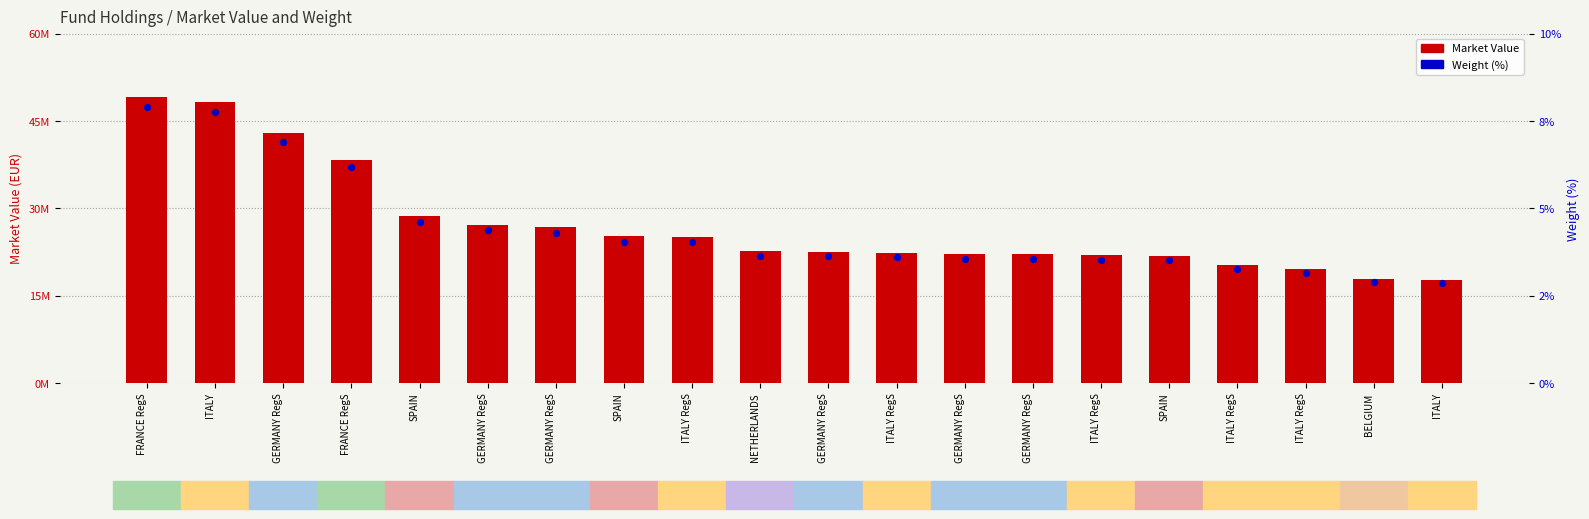

Which series contains the highest Y value?

Market Value